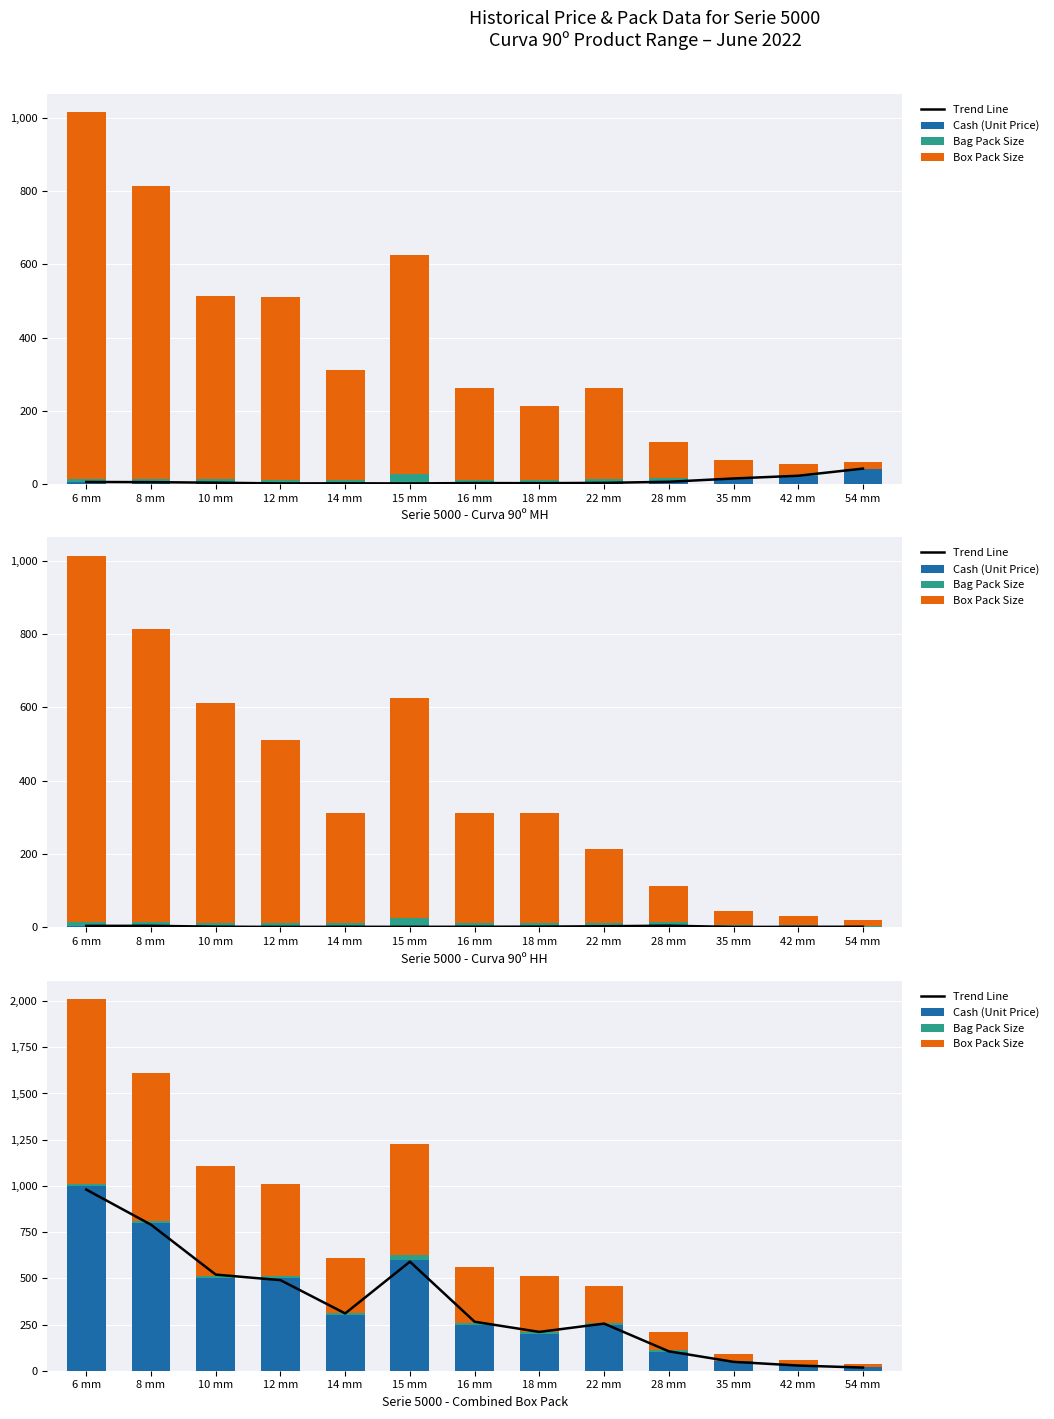

What is the label of the 5th bar from the right?

22 mm